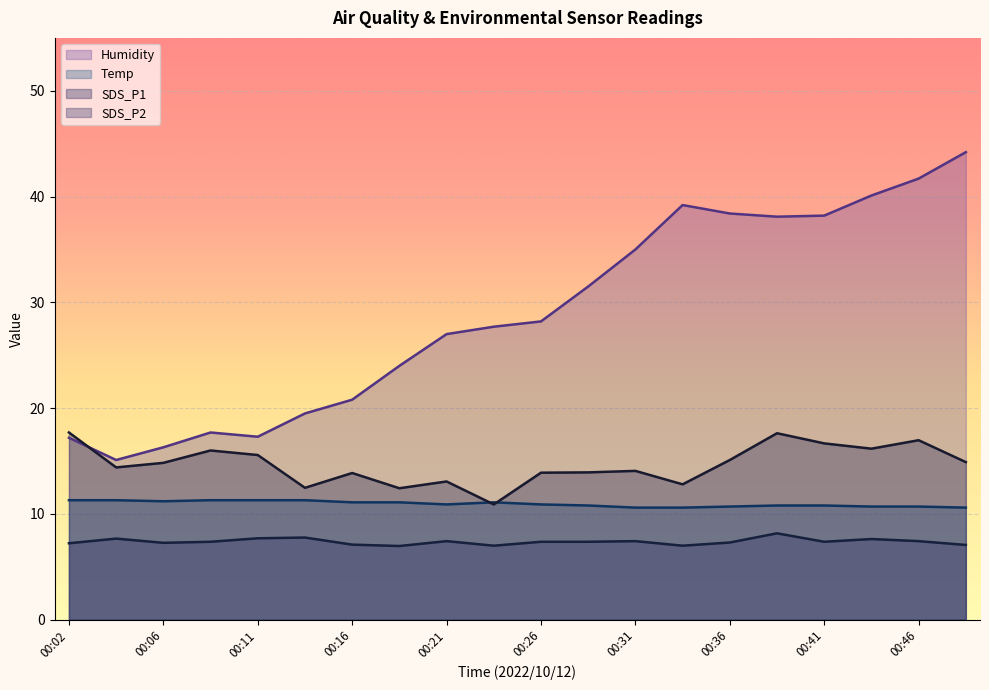

How many lines are shown in the chart?

4